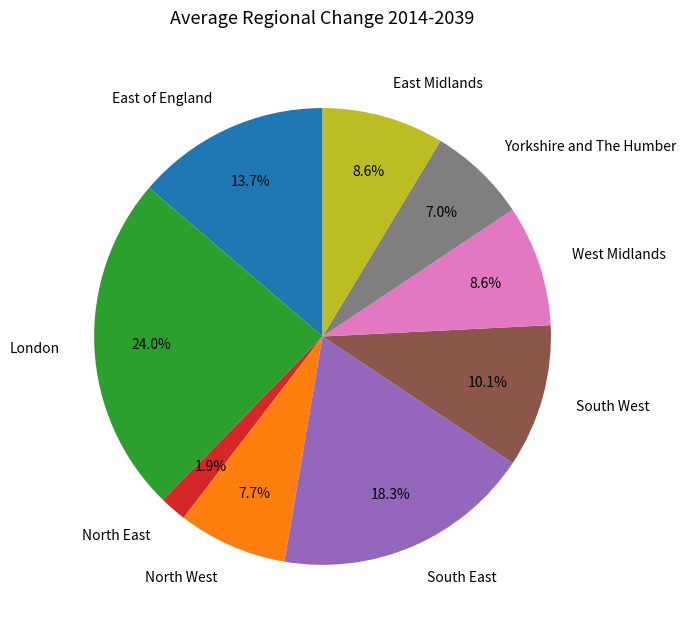

Approximately how many times larger is the value at East of England compared to South West?

1.4